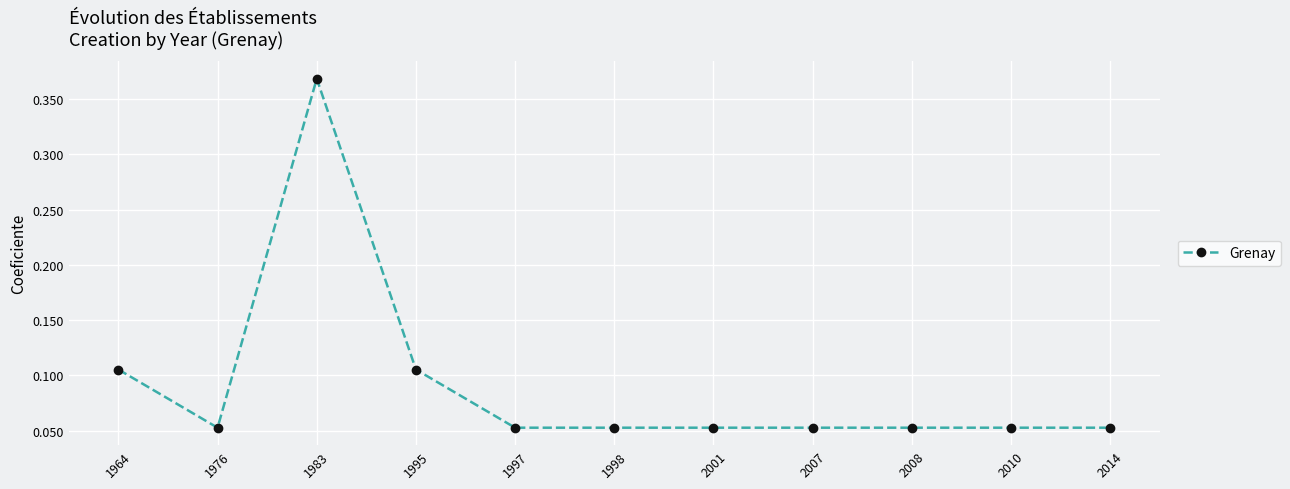

Between 1976 and 1964, which is larger?

1964